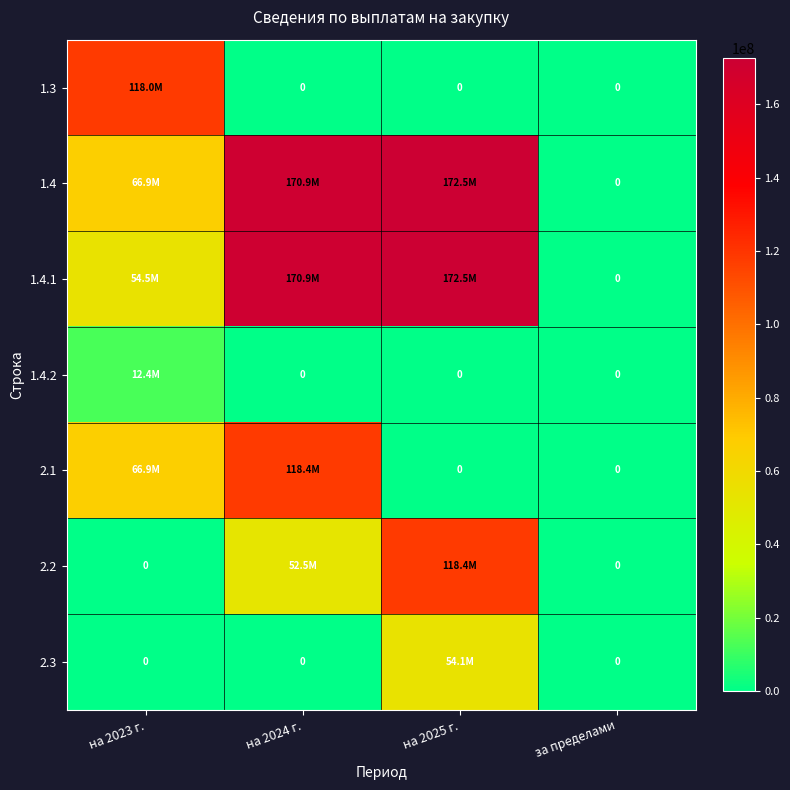

What is the average value of the 2.2 series?

42731653.5